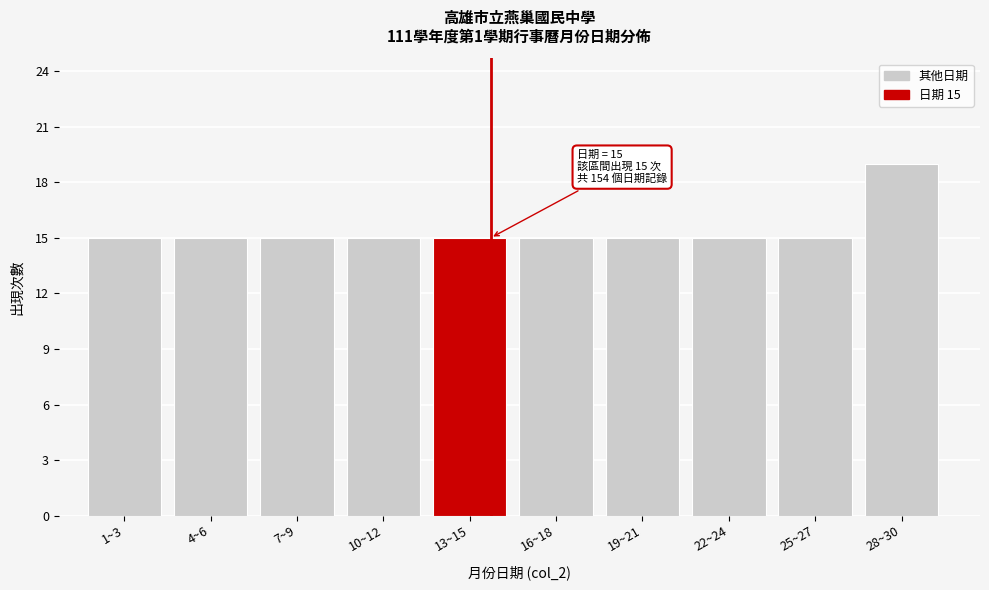

Reading right to left, what are all the values shown in this chart?

19	15	15	15	15	15	15	15	15	15